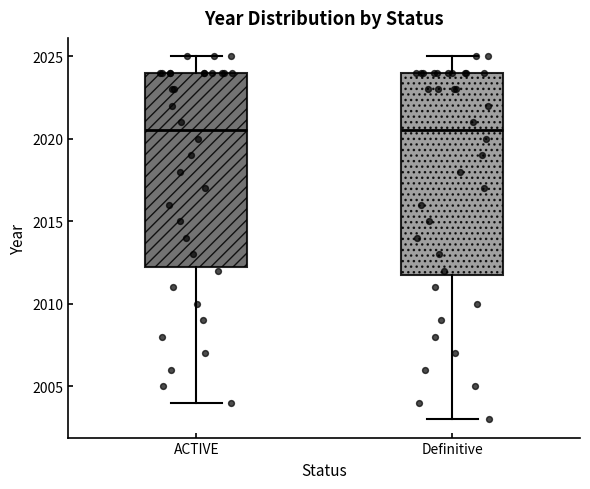

Reading left to right, transcribe this box plot: for each box, give where its median line is, the range the box spans, and where its two whiskers end, as read against the y-axis. The values are not printed on the chart, so give them approximately, as read against the axis.

ACTIVE: median 2020.5, box 2012.5 to 2024.0, whiskers 2004.0 to 2025.0
Definitive: median 2020.5, box 2012.0 to 2024.0, whiskers 2003.0 to 2025.0